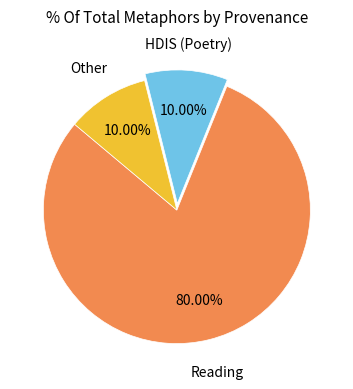

Is there a majority slice in this chart?

Yes